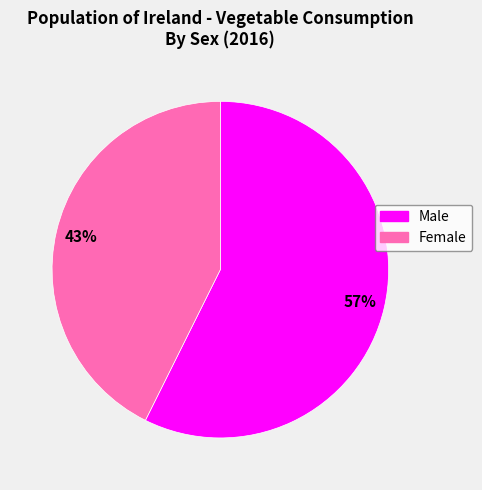

What percentage is the Male slice, to the nearest percent?

57%